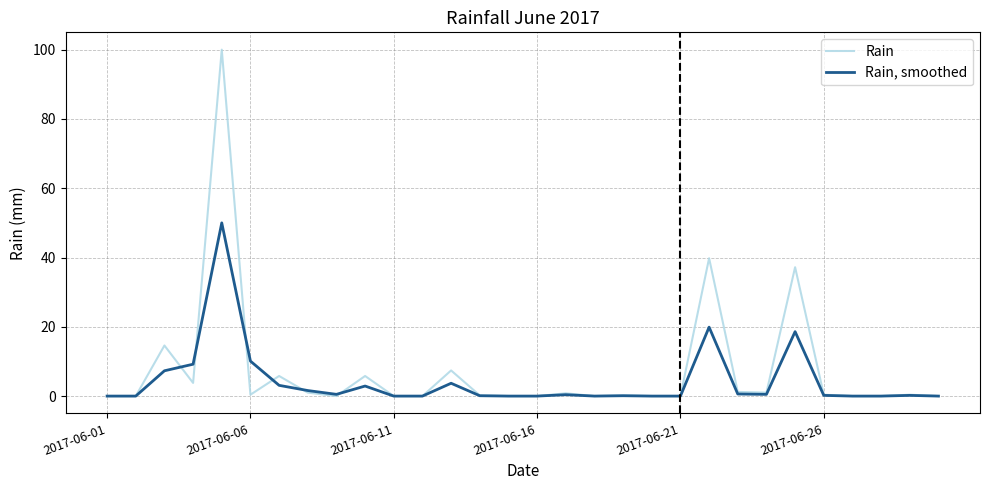

List the series in order of their peak value, highest first.

Rain, Rain, smoothed